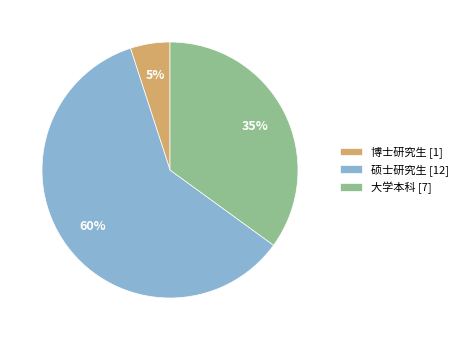

What is the smallest slice in the pie chart?

博士研究生